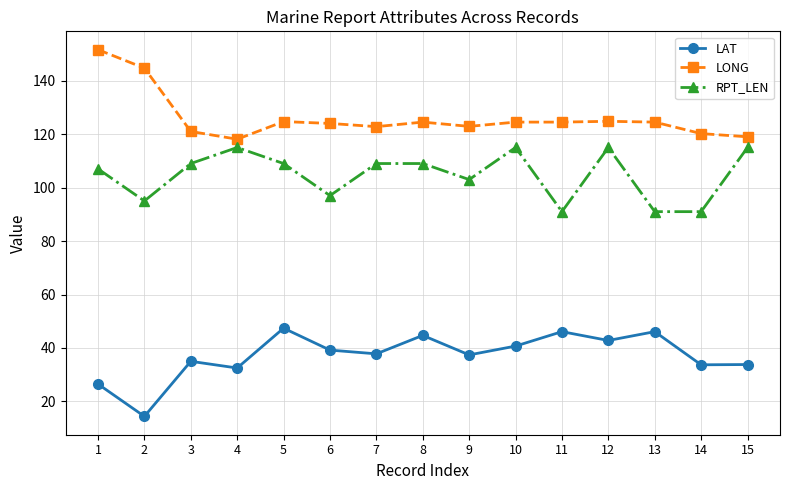

How many data points in RPT_LEN are less than 109?

7